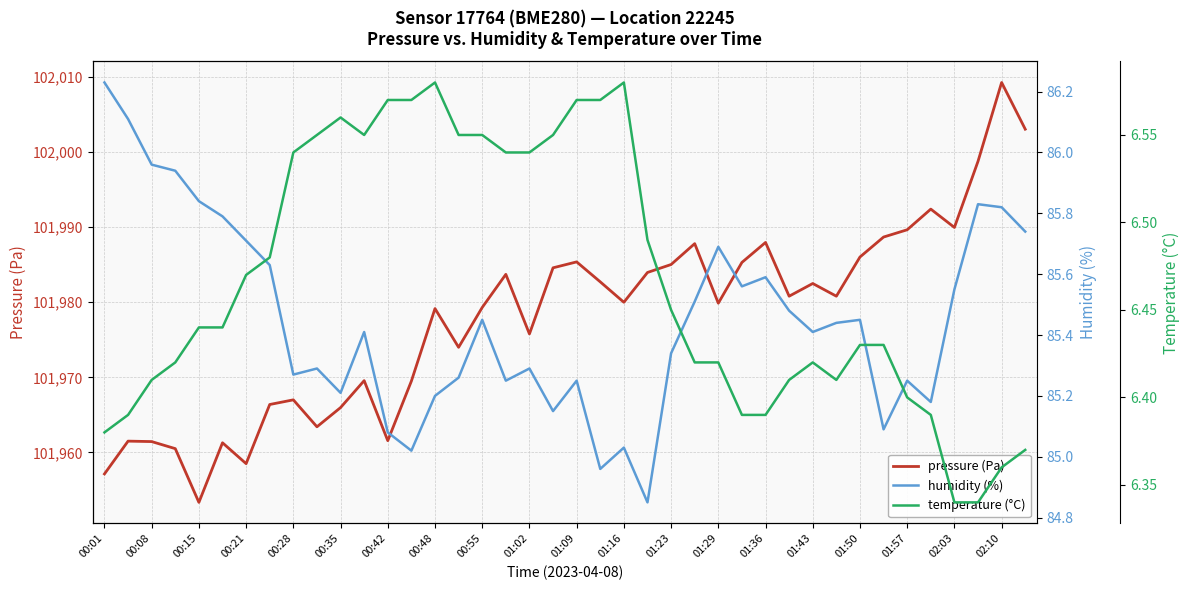

What is the lowest value of the humidity (%) series?

84.8